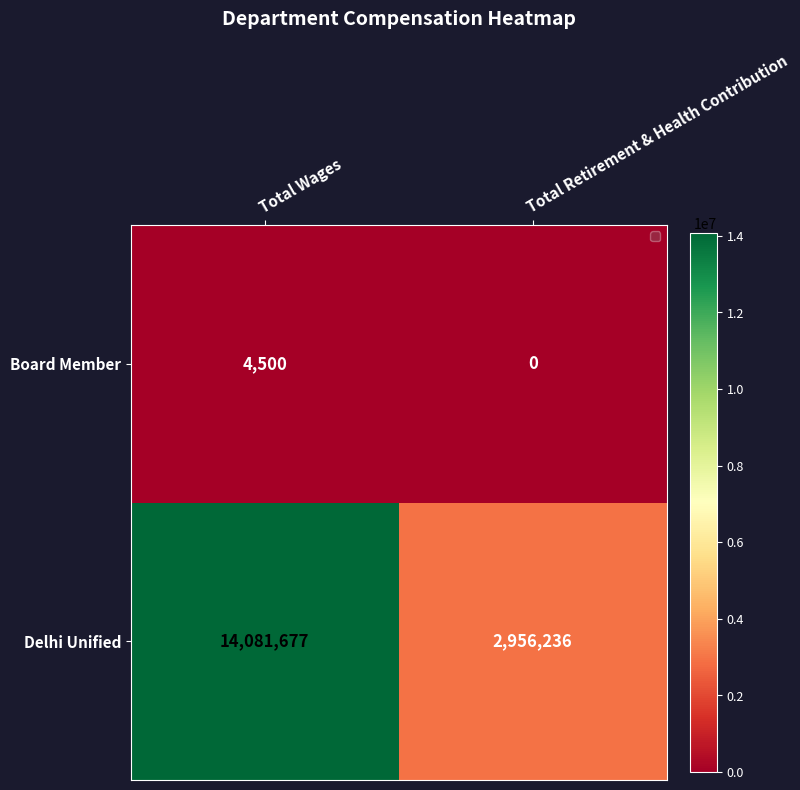

At which category is the sum across all series the highest?

Total Wages